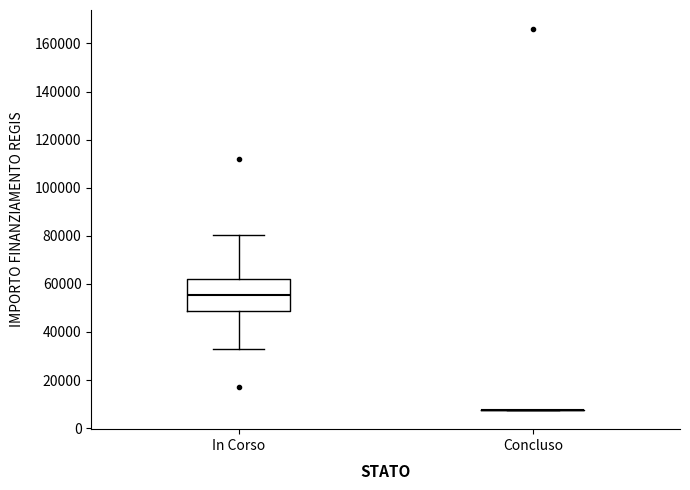

Where does the lower whisker of the box for In Corso end on the y-axis? The values are not printed on the chart, so give them approximately, as read against the axis.

32000